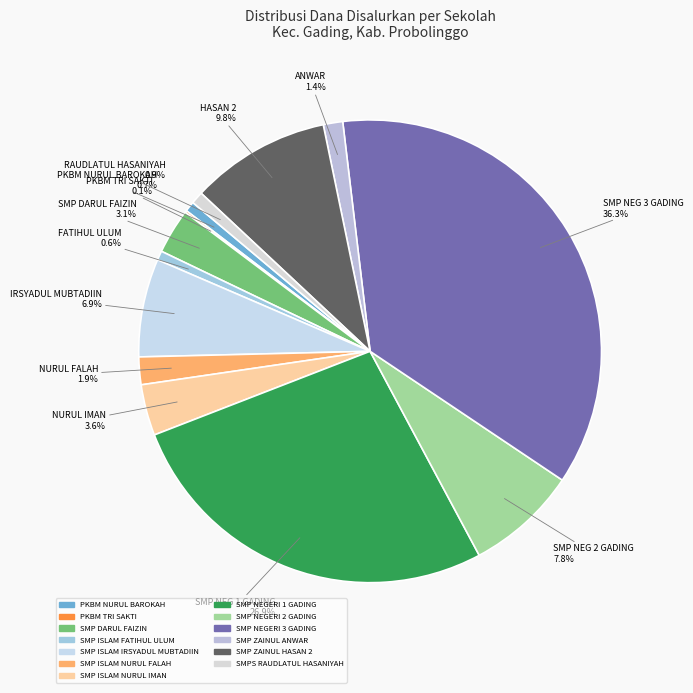

To the nearest percent, what is the difference between the largest and smallest slice percentages?

36%